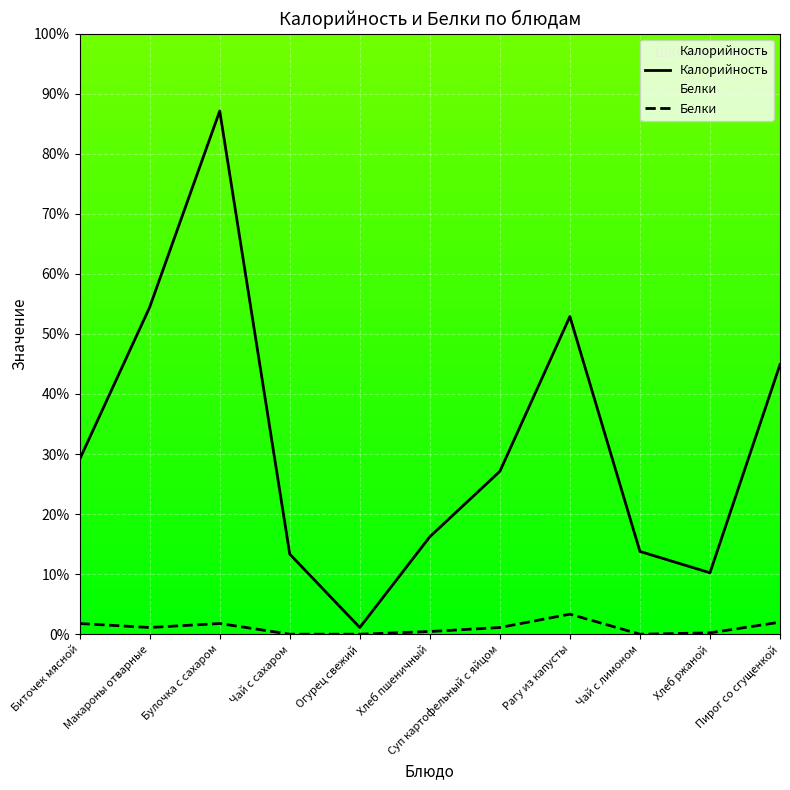

What is the difference between the Белки values at Хлеб пшеничный and Чай с лимоном?

0.4